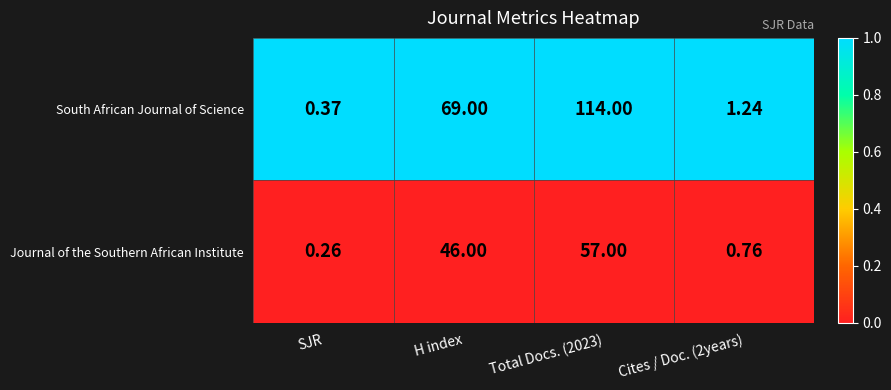

At which label is Journal of the Southern African Institute closest to 28?

H index